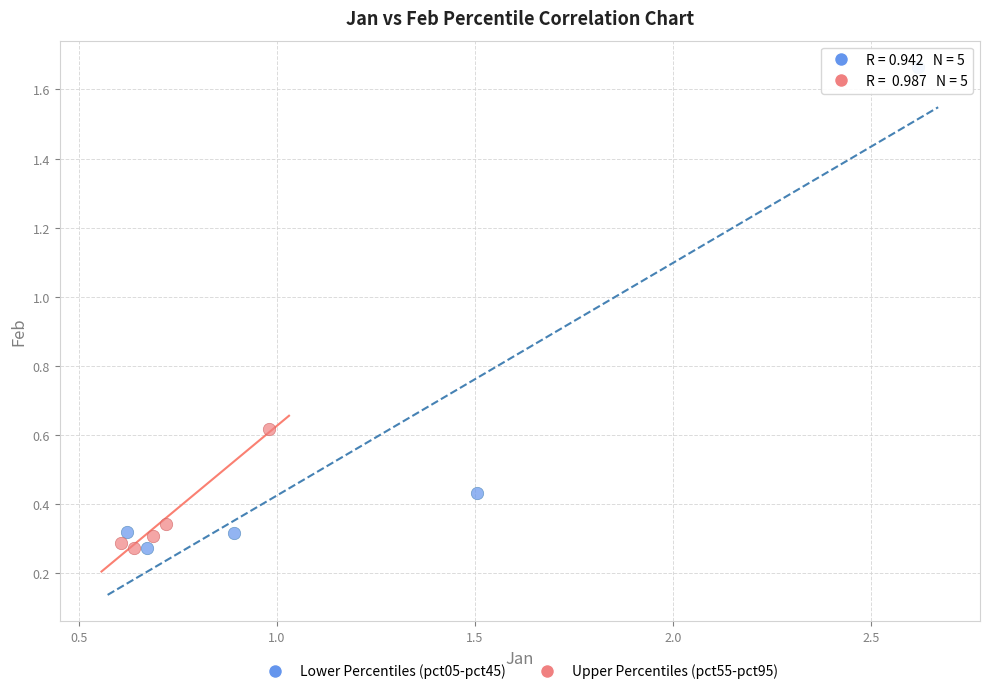

Which series reaches the maximum Y coordinate?

Lower Percentiles (pct05-pct45)